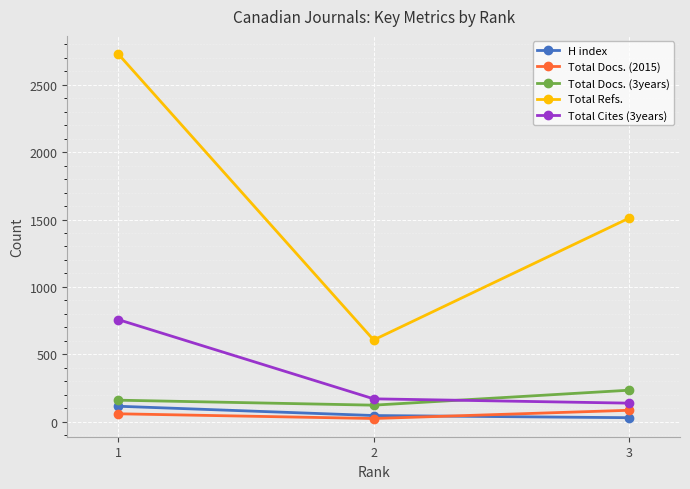

Which series has the largest total across all categories?

Total Refs.